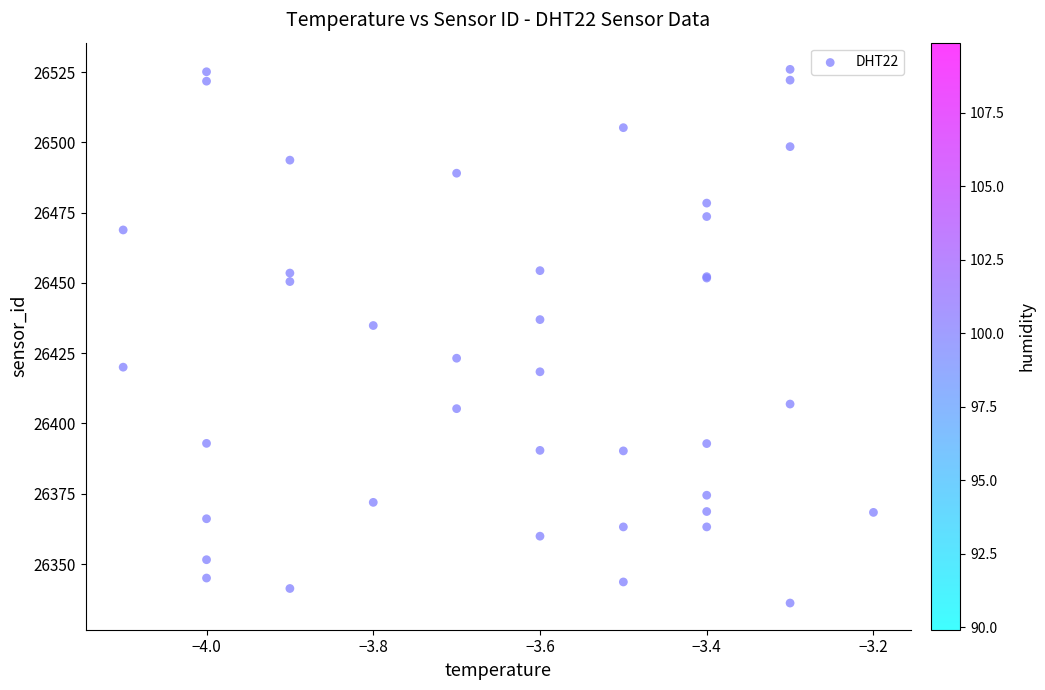

What Y value in the scatter plot is closest to 26431?

26434.8